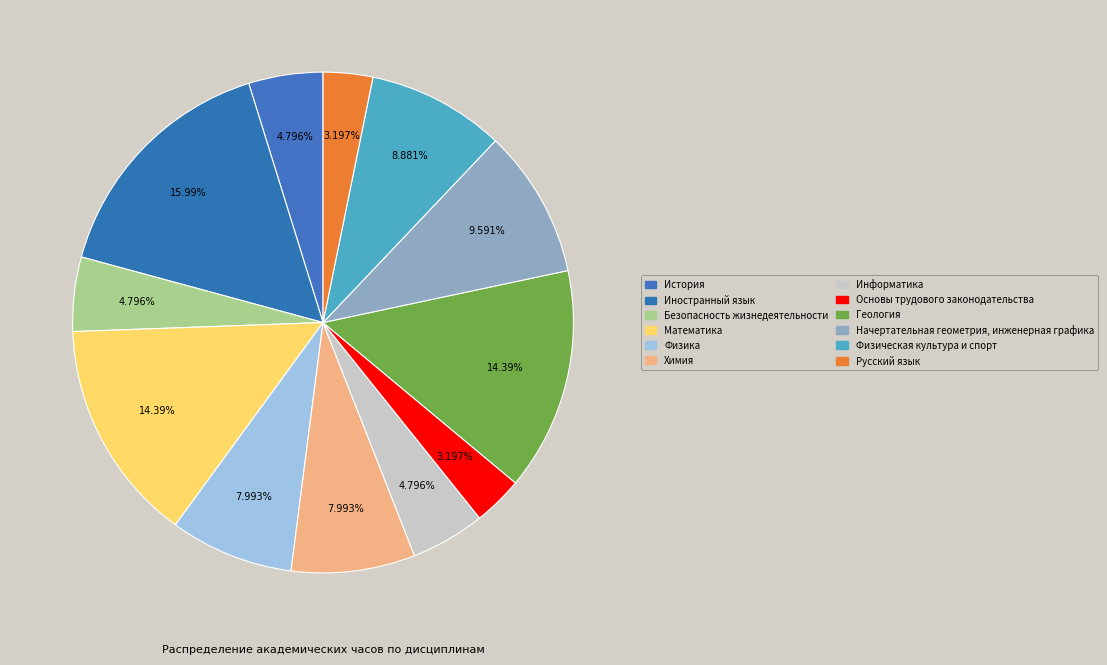

Which category has the smallest portion of the pie?

Основы трудового законодательства